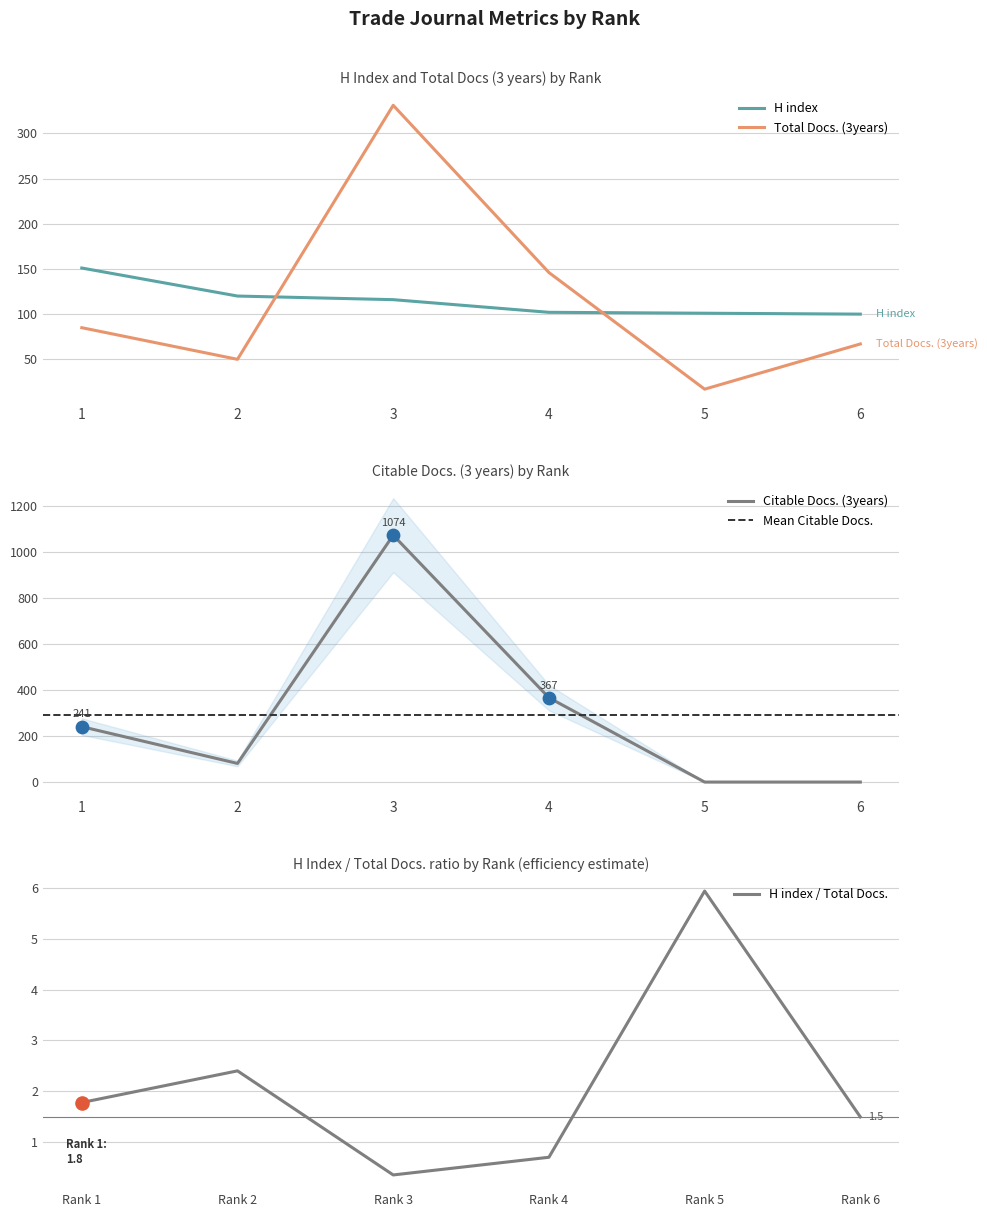

At how many categories does at least one series exceed 657?

1